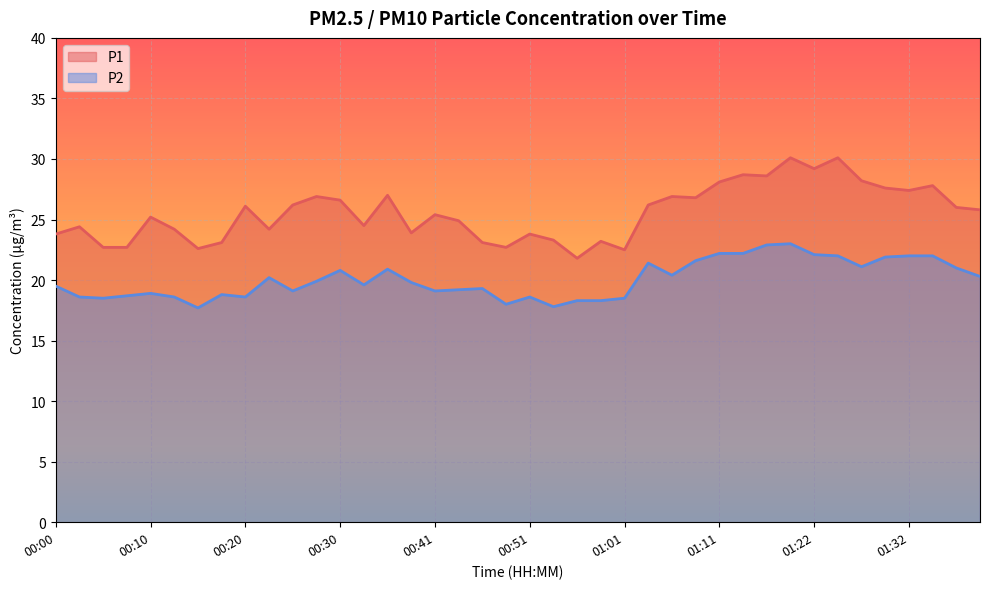

How many lines are shown in the chart?

2